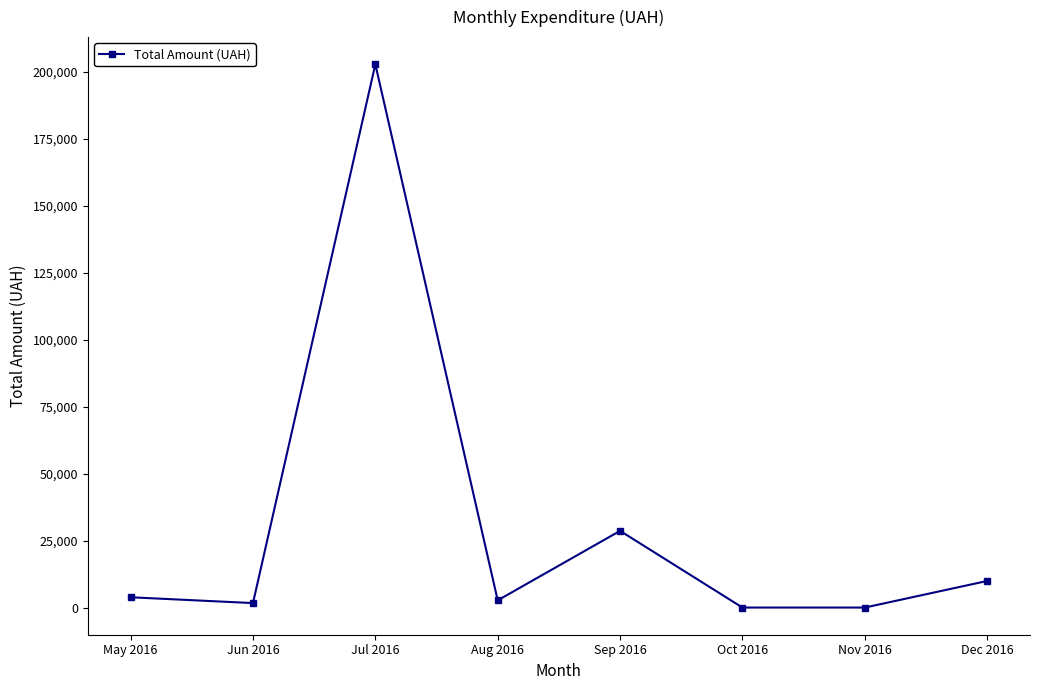

Where is the data nearest to the value 101388?

Sep 2016